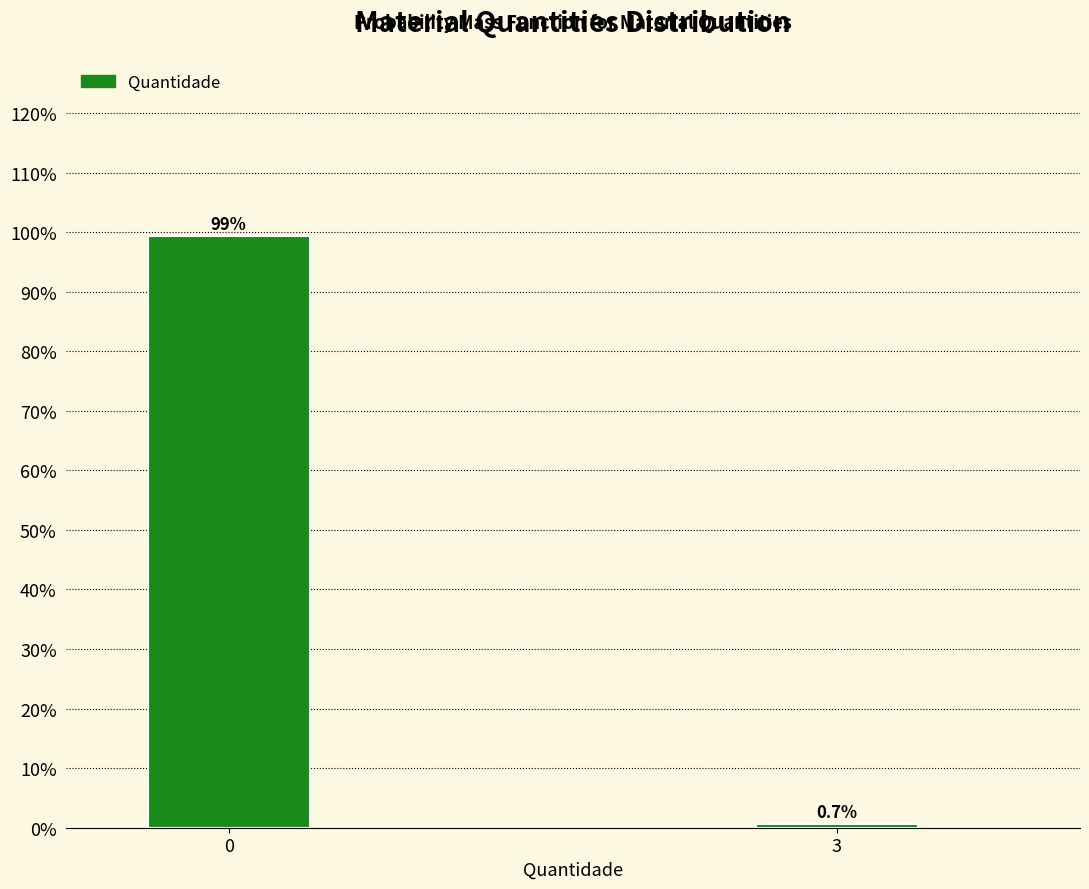

Reading left to right, extract all data points from this chart.

0=99.3	3=0.7